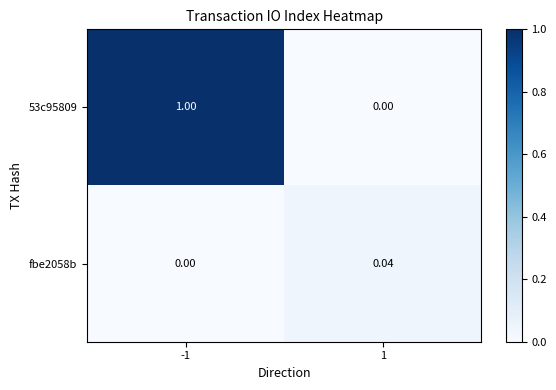

Which series has the largest range (max minus min)?

53c95809